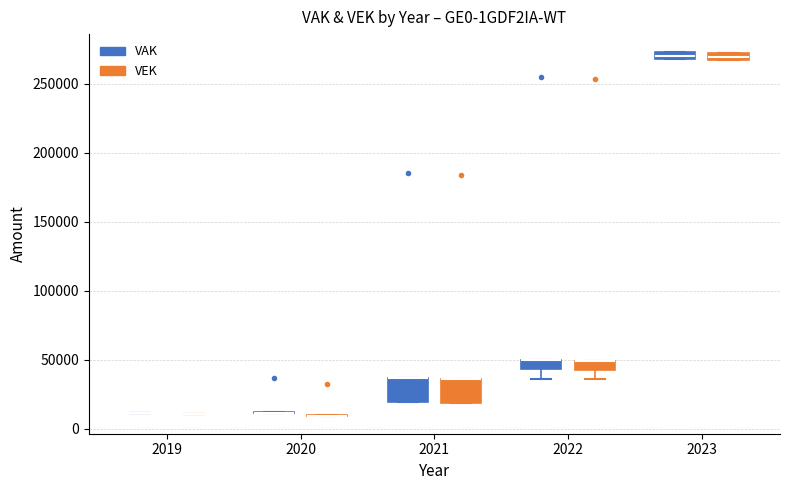

Where is the upper edge of the box for 2022 (VAK) on the y-axis? The values are not printed on the chart, so give them approximately, as read against the axis.

50000